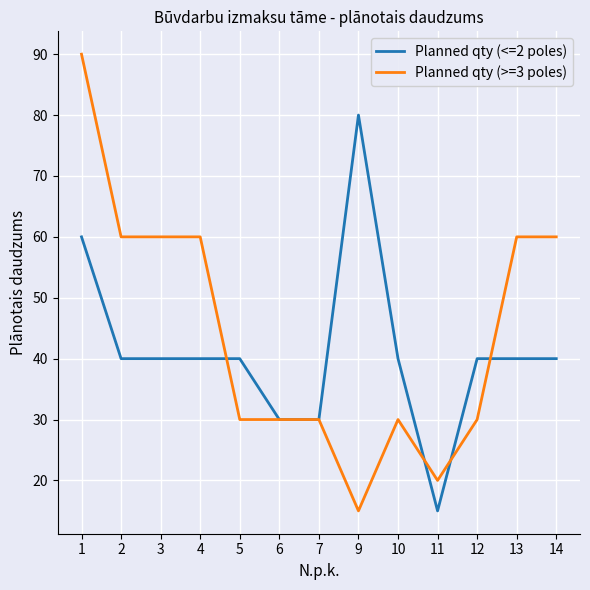

What is the total value across all series at 5?

70